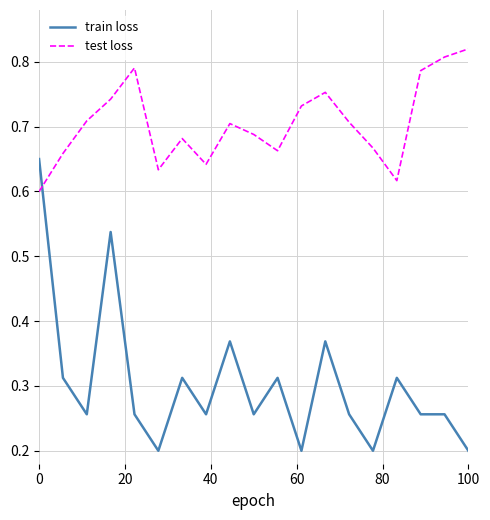

Count the number of data series in this chart.

2